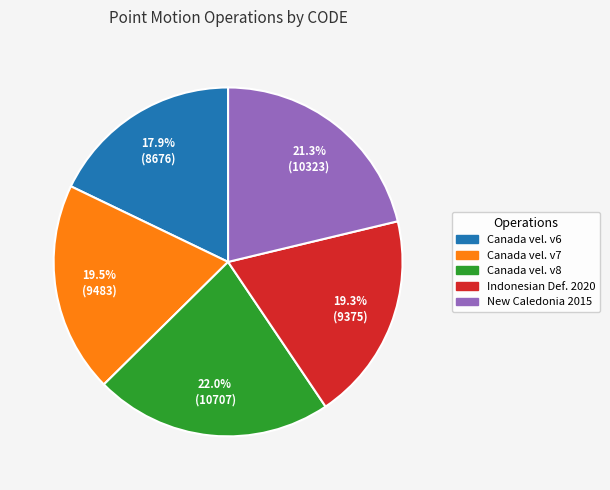

To the nearest percent, what is the difference between the largest and smallest slice percentages?

4%